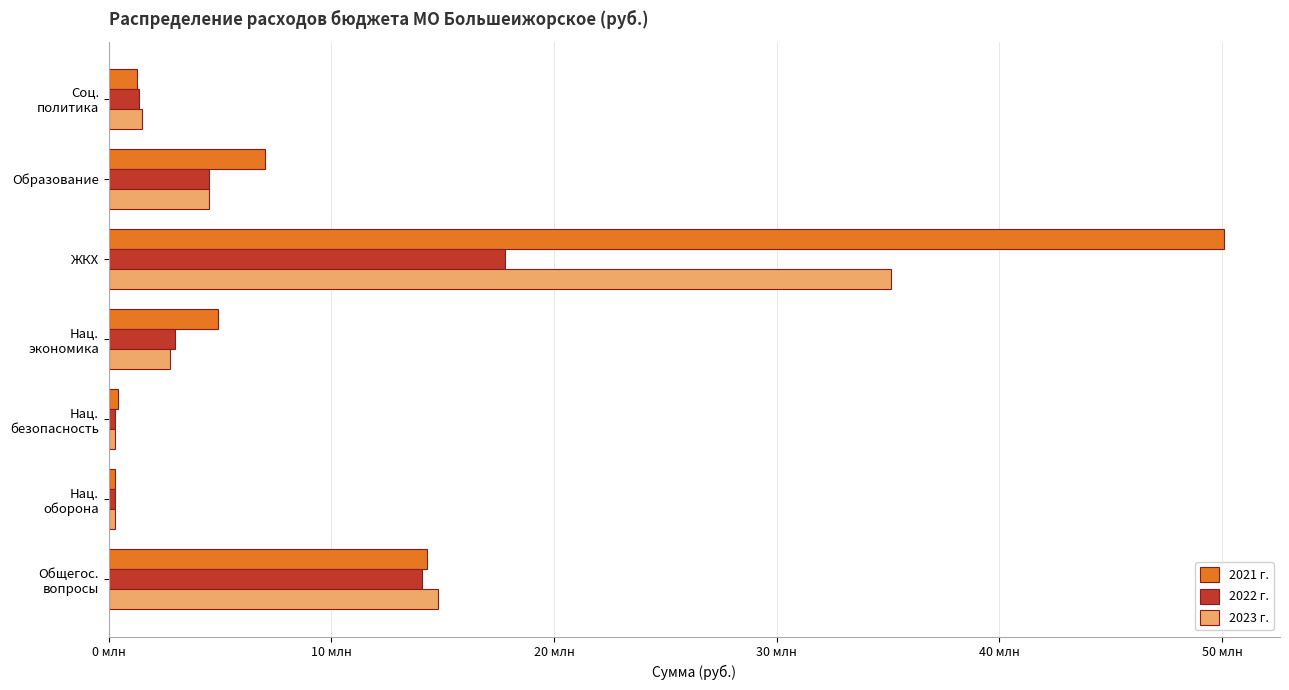

At which category is the sum across all series the highest?

ЖКХ